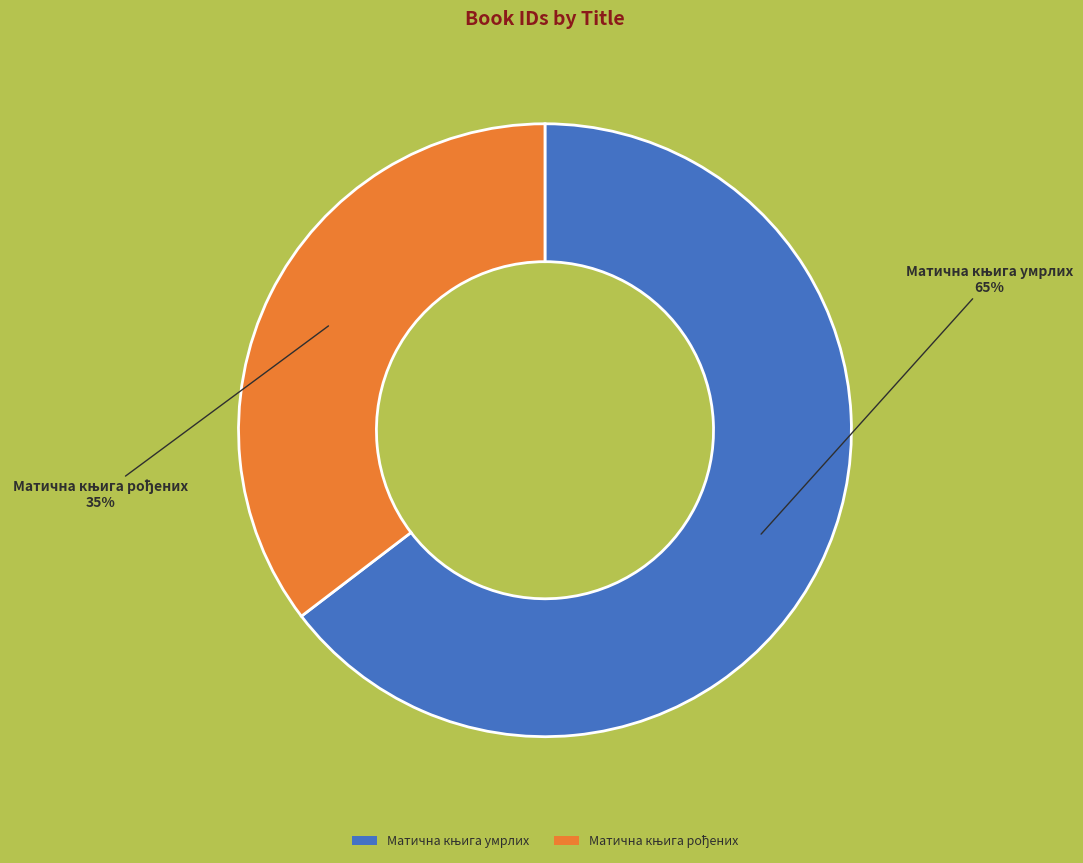

Is there a majority slice in this chart?

Yes